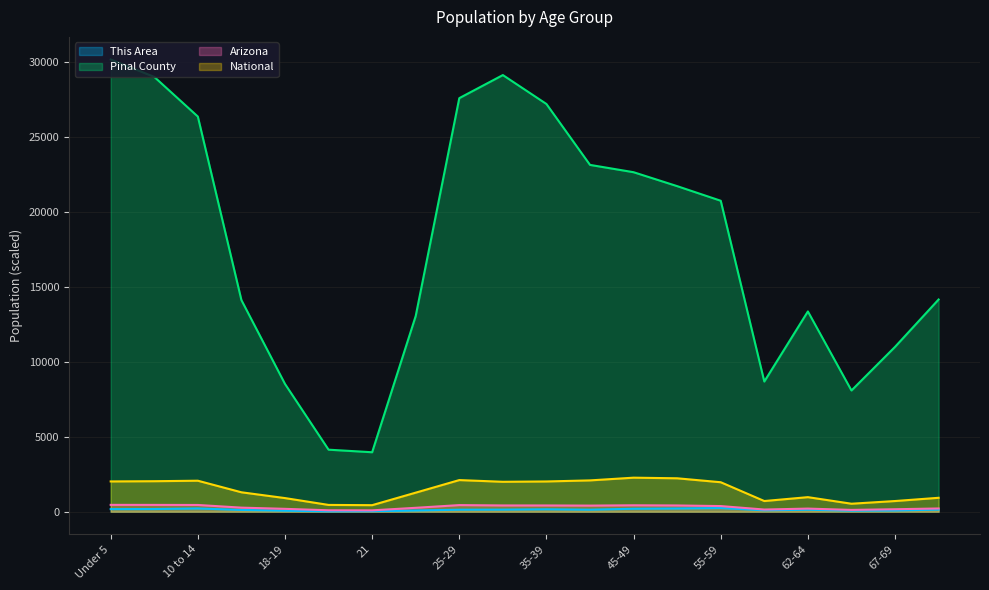

At how many categories does at least one series exceed 11017?

14